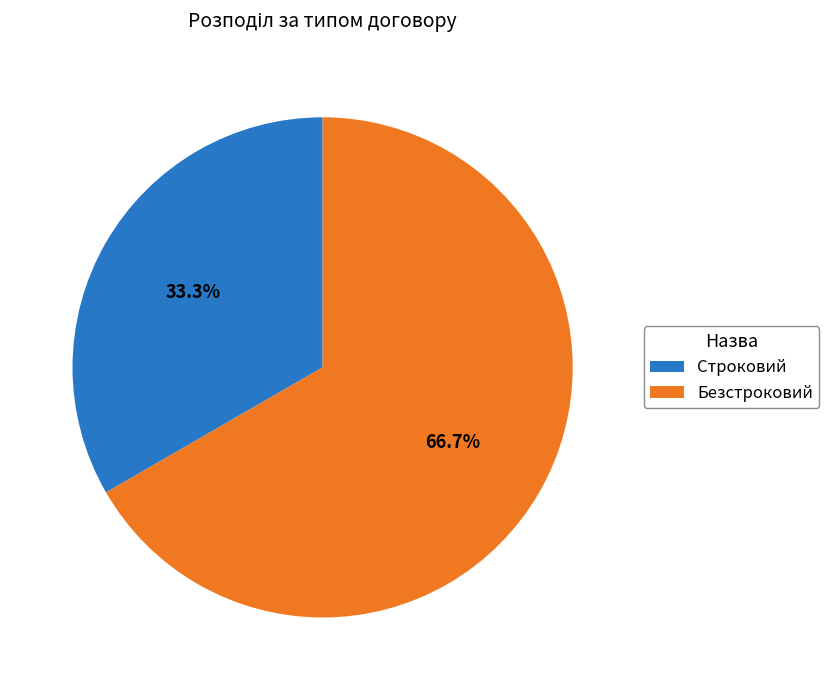

Combined, what portion of the pie is Строковий and Безстроковий?

100.0%